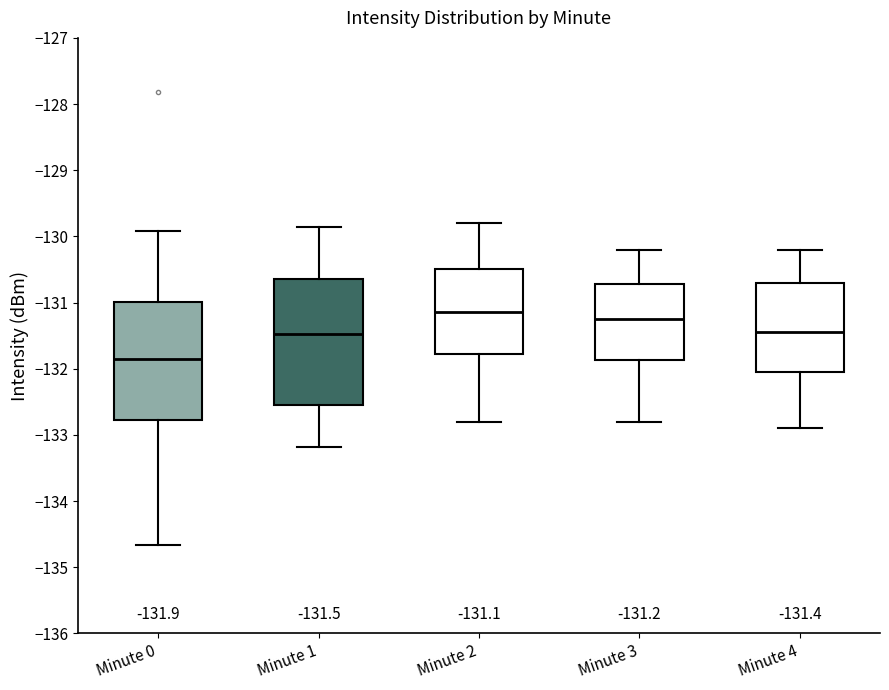

Which box is the tallest, from its lower edge to its upper edge?

Minute 1